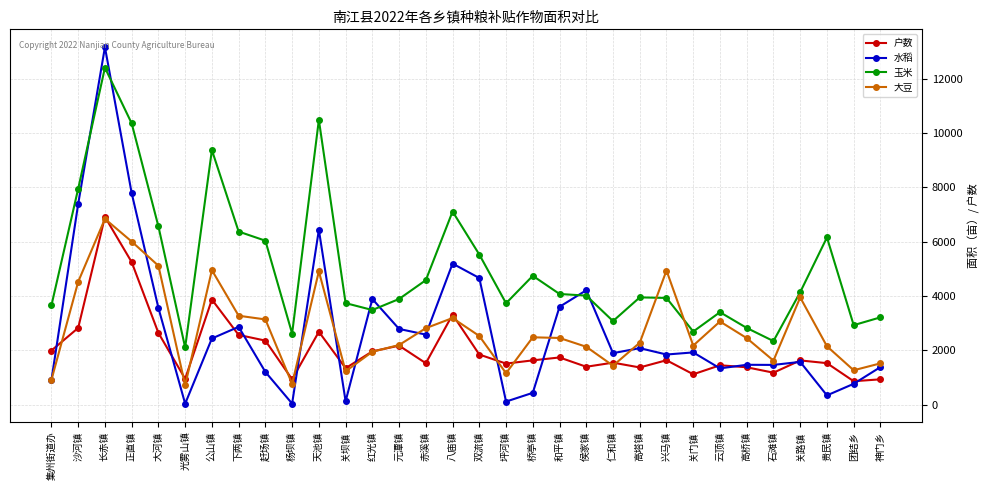

True or false: 户数 and 玉米 intersect in this chart.

False